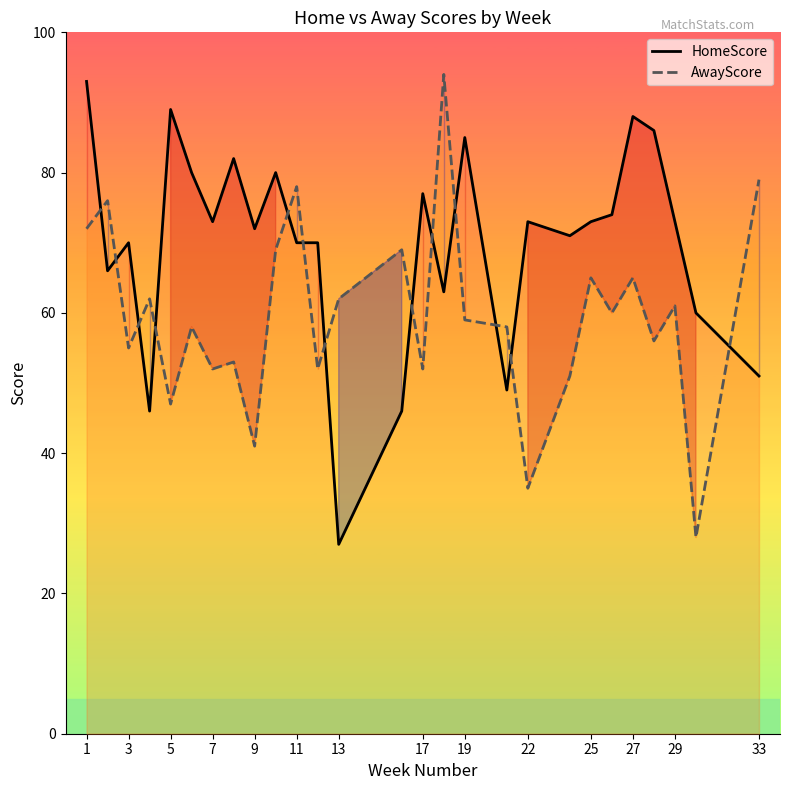

How many data points in AwayScore are above 59?

13